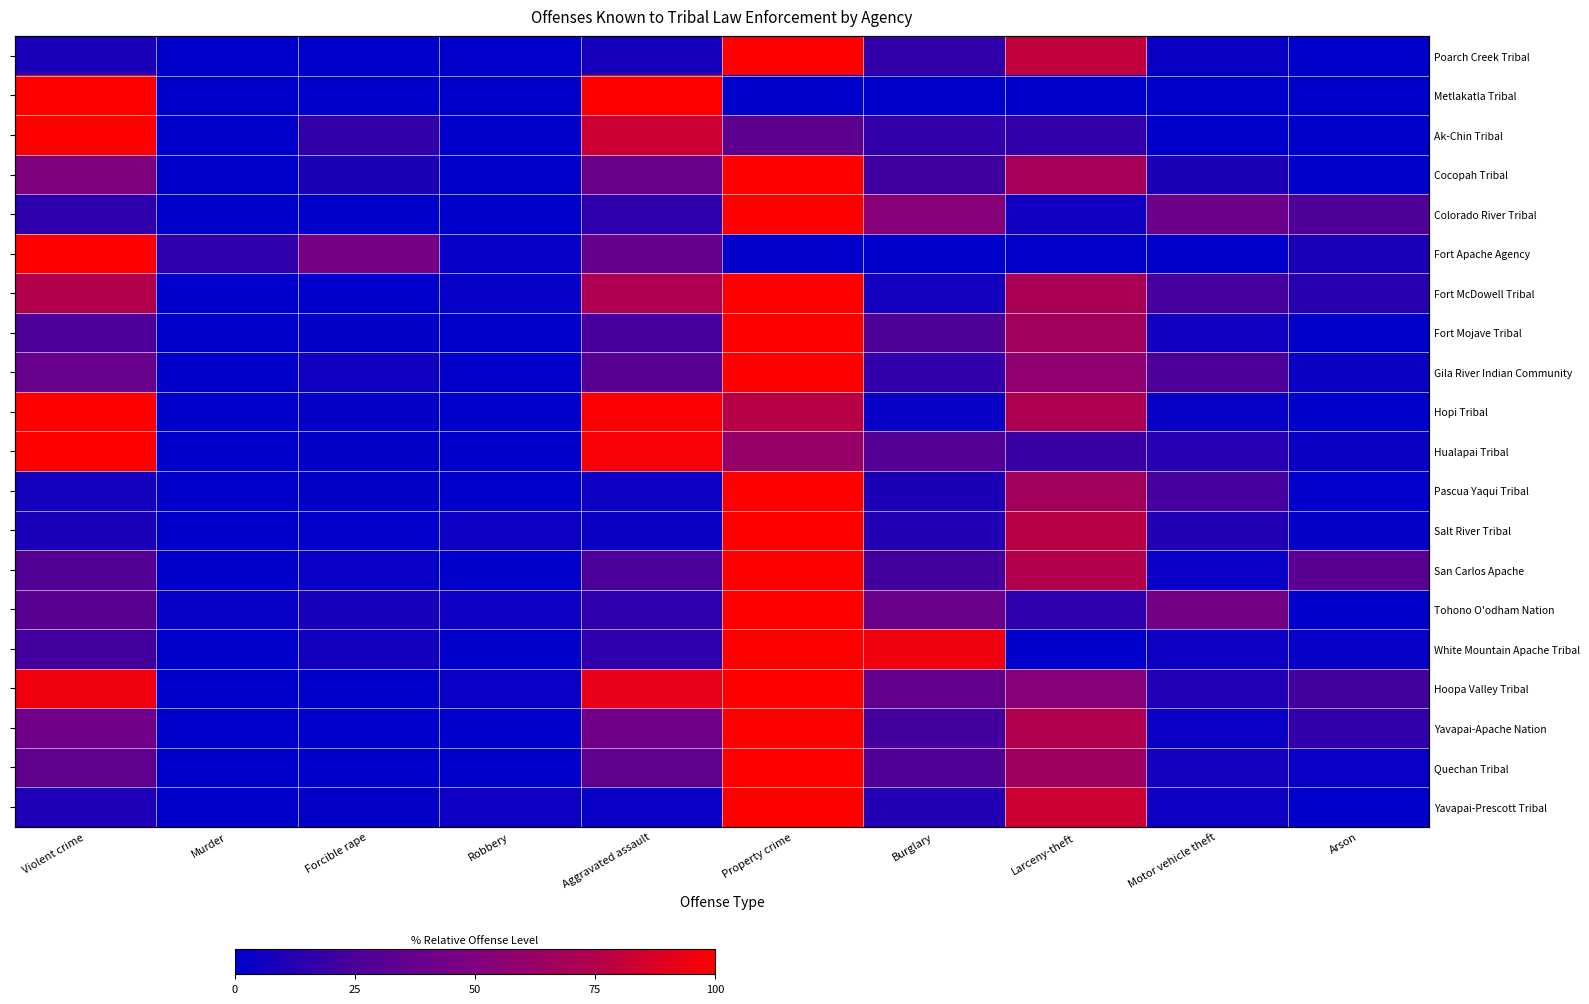

At Property crime, list the series in order from largest to smallest.

Poarch Creek Tribal, Cocopah Tribal, Colorado River Tribal, Fort McDowell Tribal, Fort Mojave Tribal, Gila River Indian Community, Pascua Yaqui Tribal, Salt River Tribal, San Carlos Apache, Tohono O'odham Nation, White Mountain Apache Tribal, Hoopa Valley Tribal, Yavapai-Apache Nation, Quechan Tribal, Yavapai-Prescott Tribal, Hopi Tribal, Hualapai Tribal, Ak-Chin Tribal, Fort Apache Agency, Metlakatla Tribal